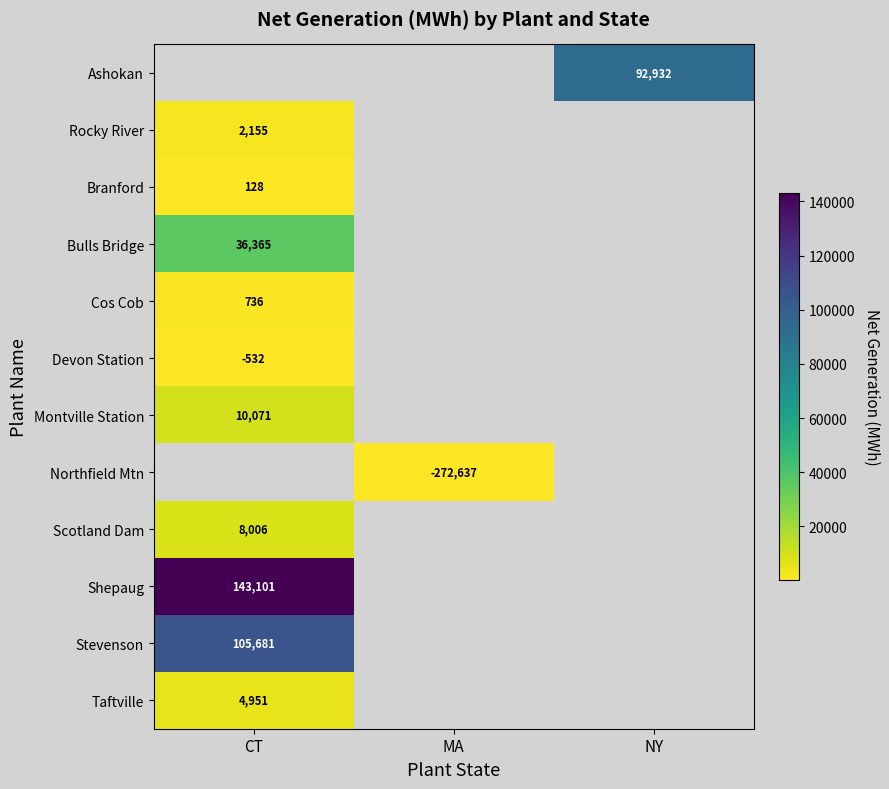

Is the value of Stevenson at CT greater than the value of Devon Station at CT?

Yes